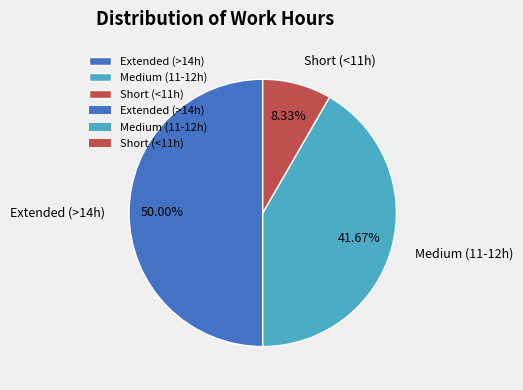

Approximately how many times larger is the value at Medium (11-12h) compared to Short (<11h)?

5.0